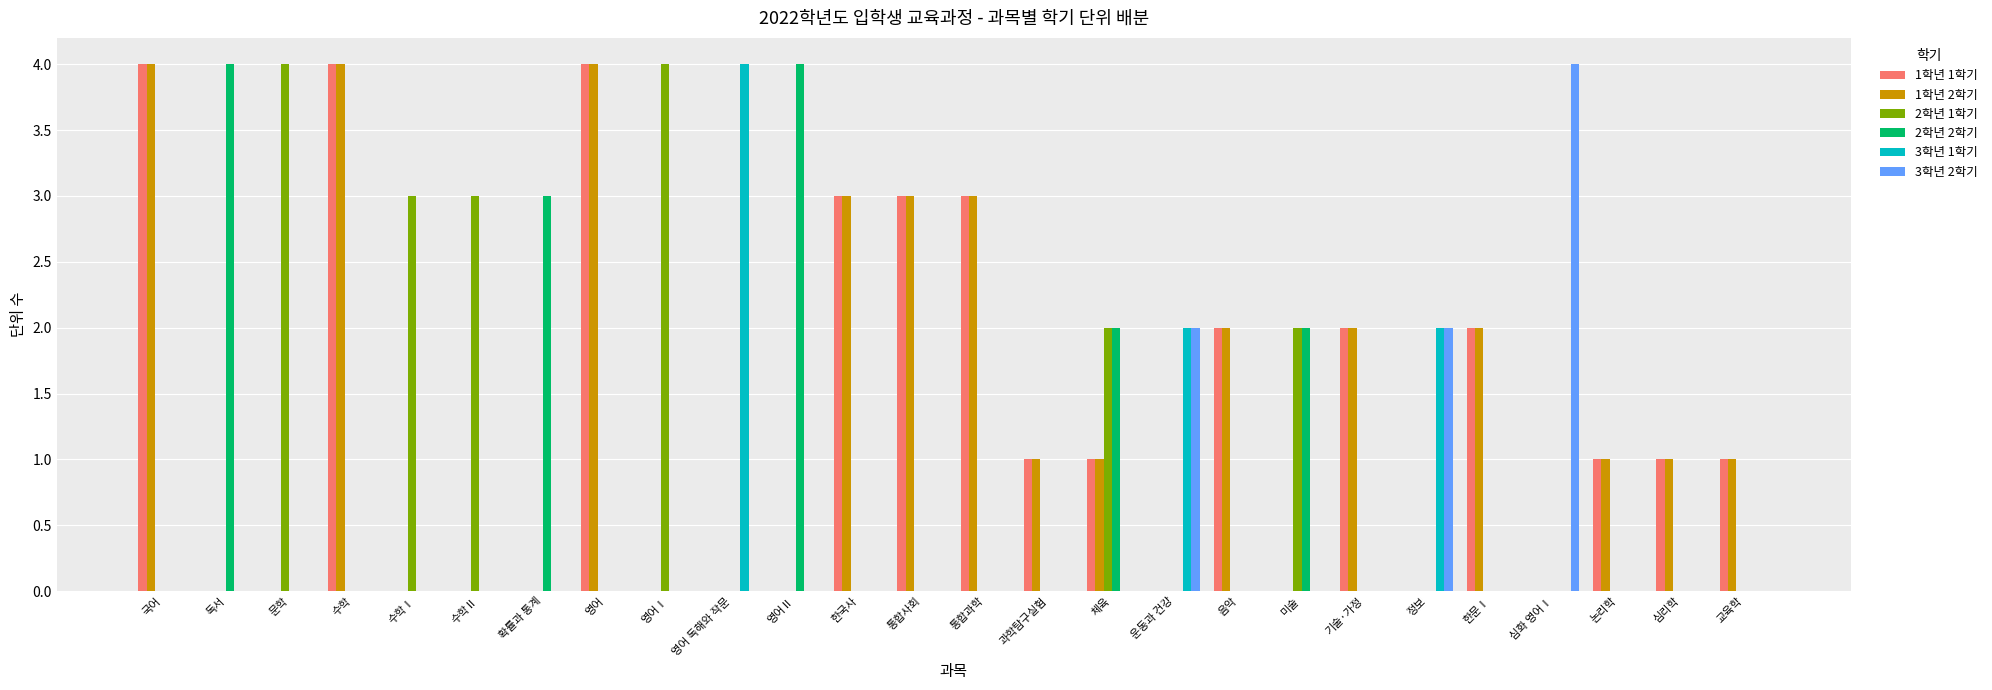

What is the total value across all series at 체육?

6